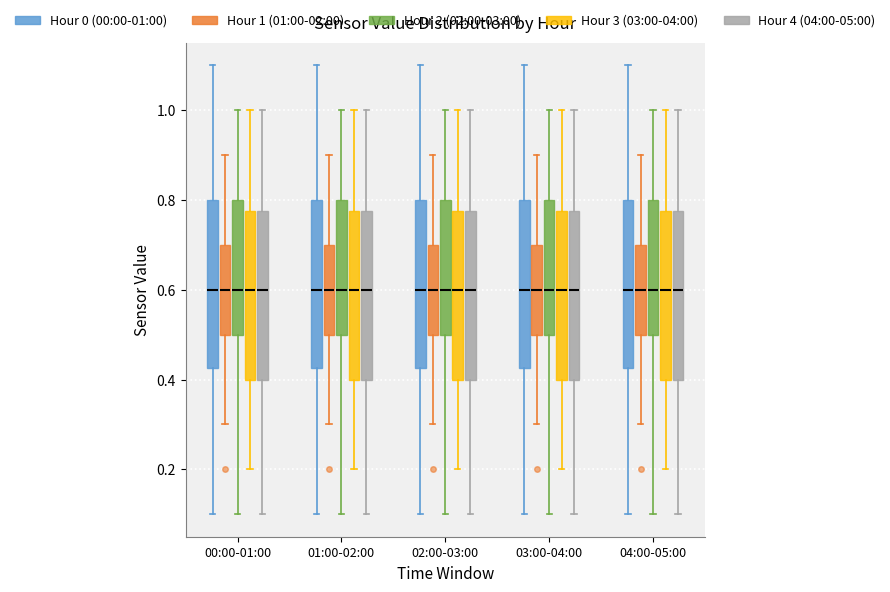

Where is the lower edge of the box for 03:00-04:00 (Hour 3 (03:00-04:00)) on the y-axis? The values are not printed on the chart, so give them approximately, as read against the axis.

0.40